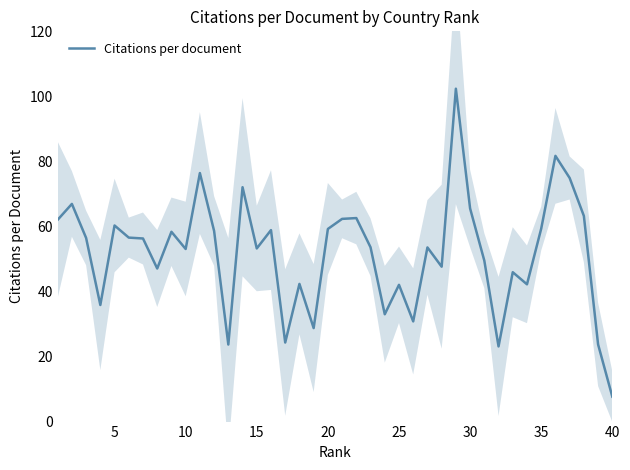

Which category has the lowest value in the Citations per document series?

40